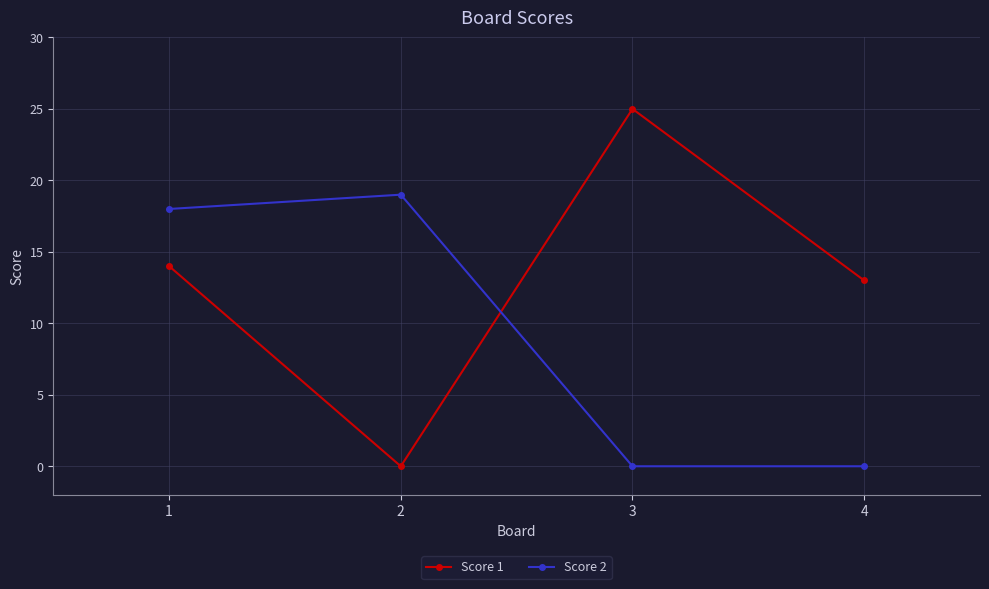

Reading left to right, list all the values displayed in this chart.

Score 1: 14	0	25	13
Score 2: 18	19	0	0